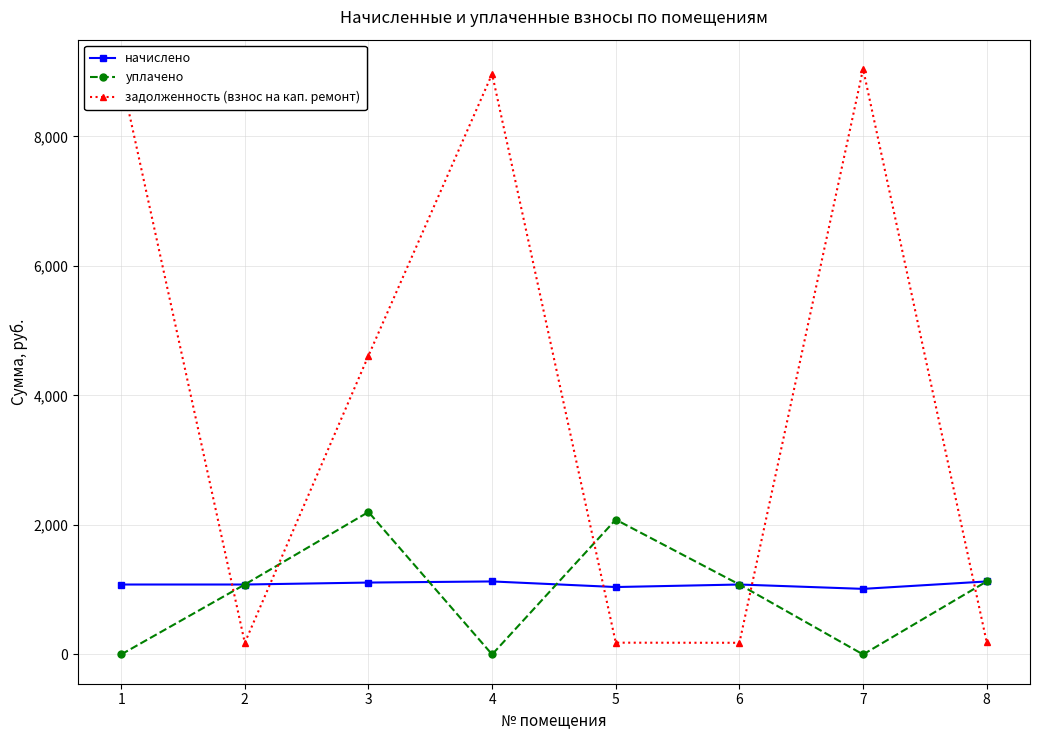

List the series in order of their peak value, highest first.

задолженность (взнос на кап. ремонт), уплачено, начислено